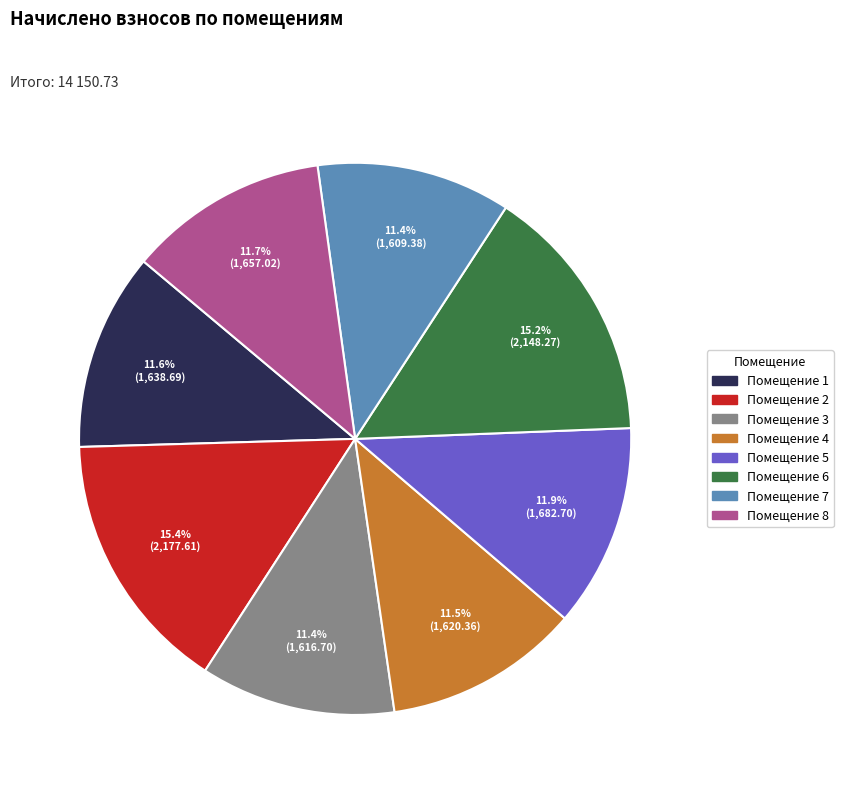

Does any single category account for the majority?

No